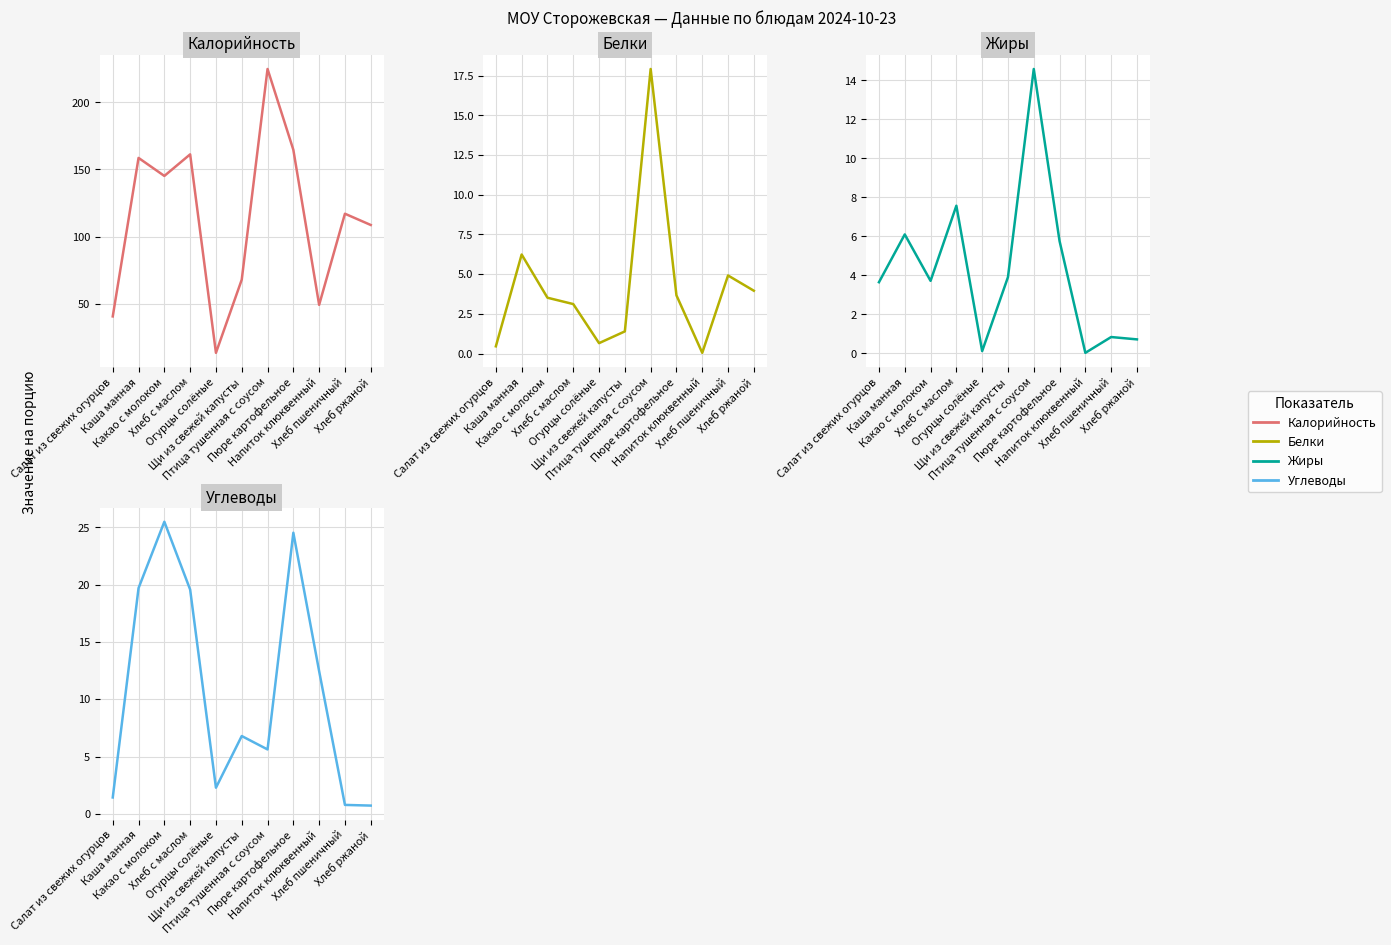

In Углеводы, how many points are higher than both neighbors (excluding endpoints)?

3